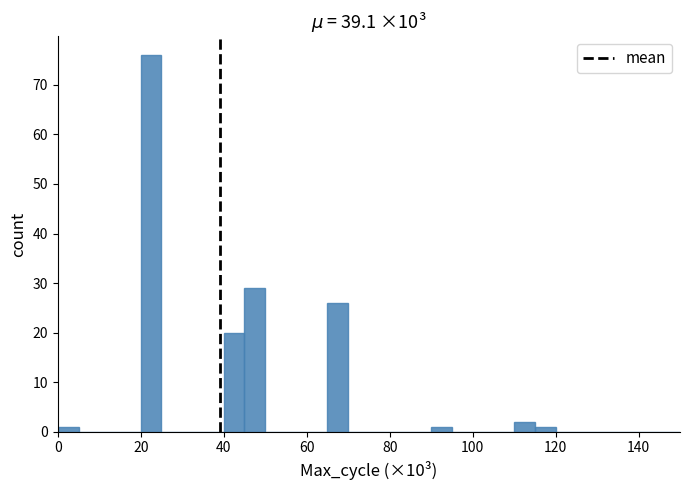

Around what value on the x-axis is the tallest bar? Give the approximate position of its centre, as read against the axis.

22